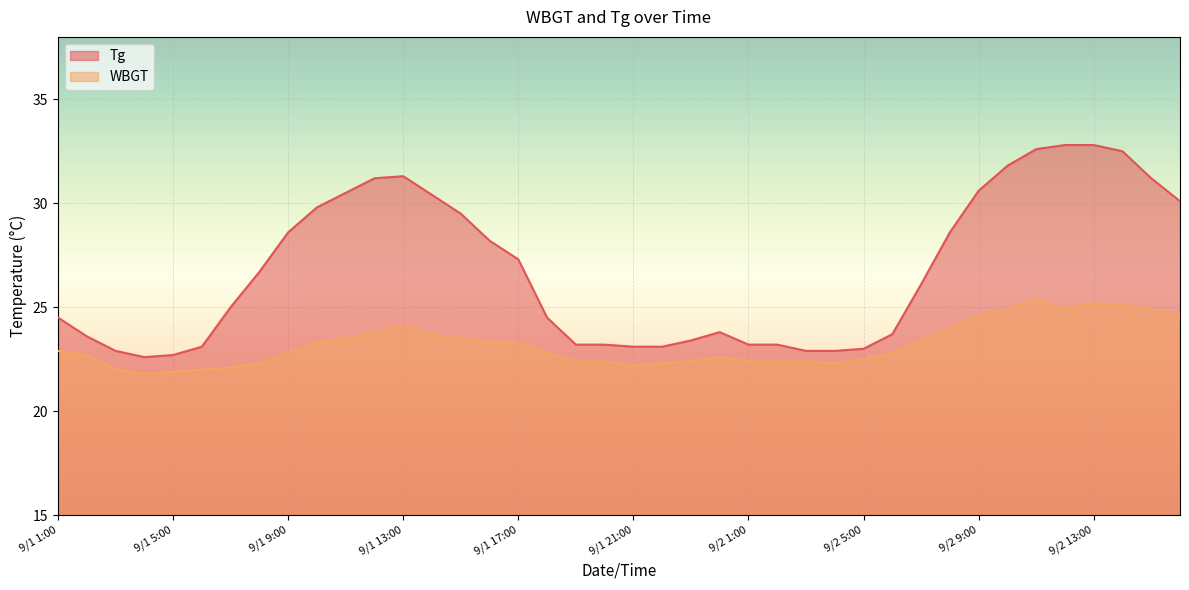

What is the average value of the WBGT series?

23.2